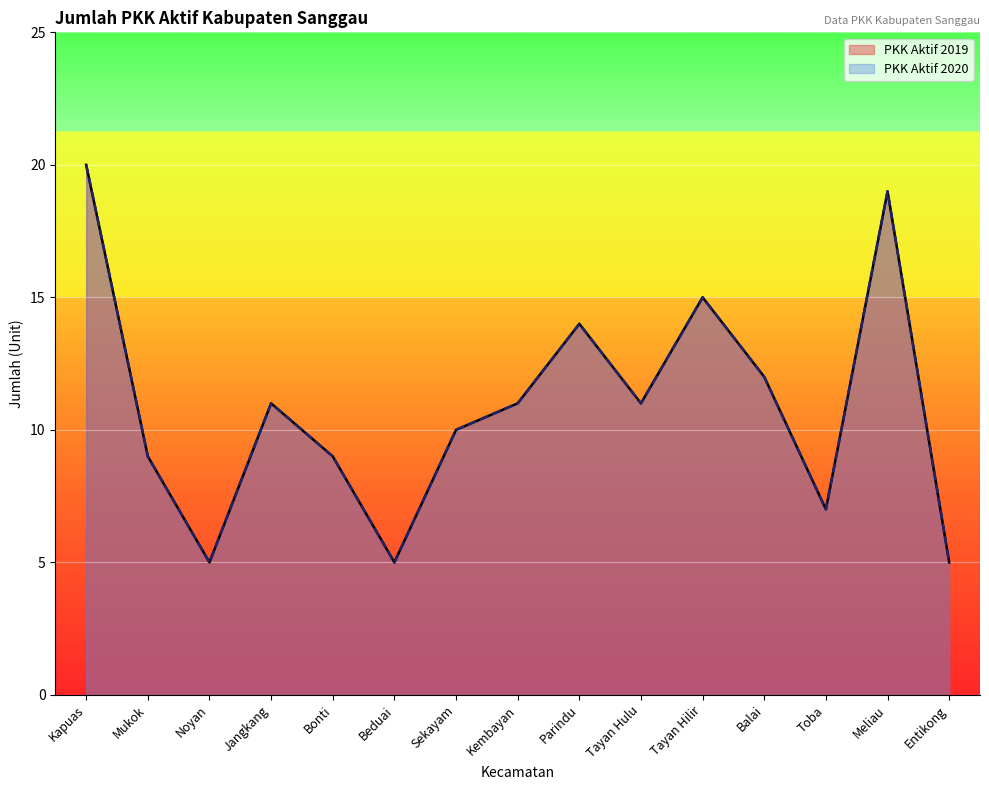

What is the total value across all series at Entikong?

10